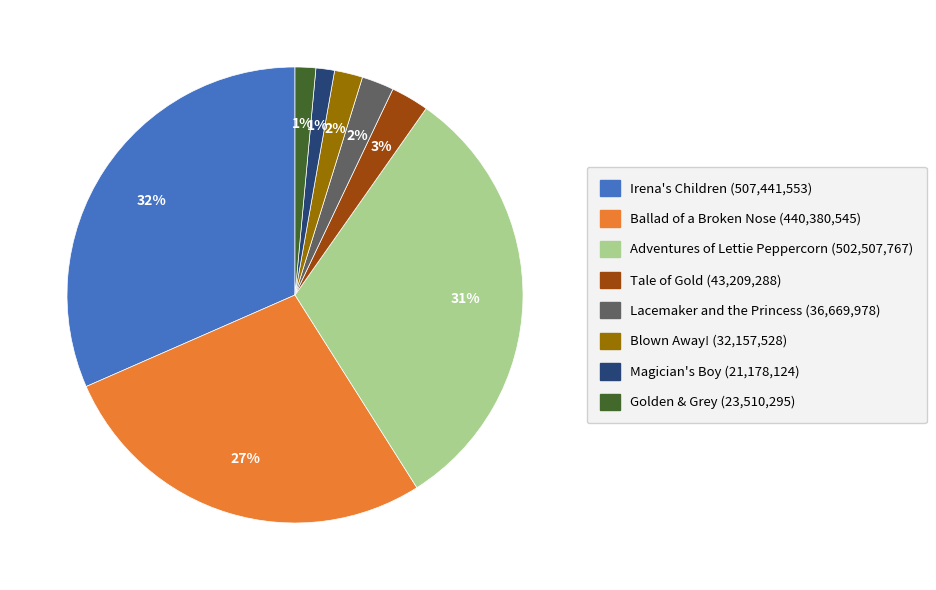

True or false: Ballad of a Broken Nose accounts for 27% of the total.

True